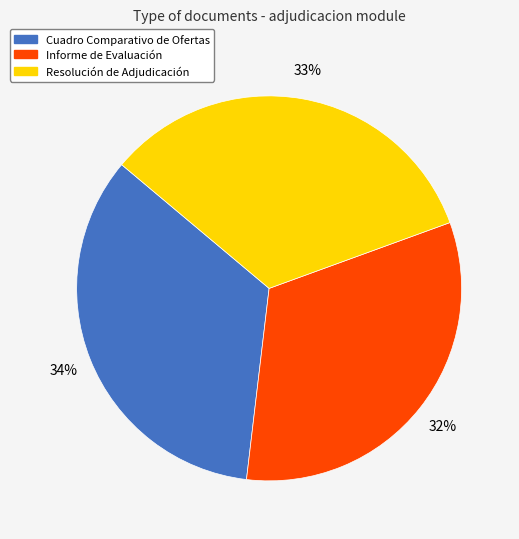

Is there any slice that represents more than half of the pie?

No